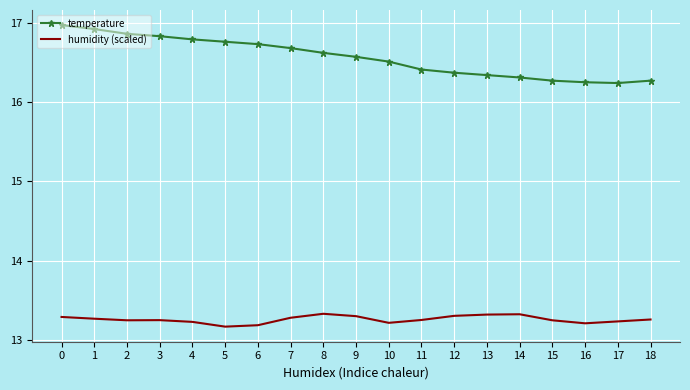

What is the smallest value displayed?

13.2